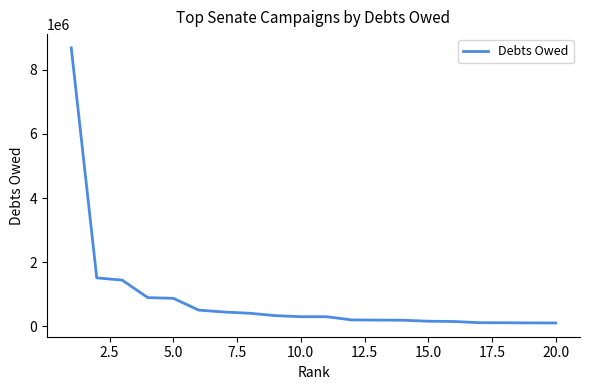

What is the greatest value displayed?

8681744